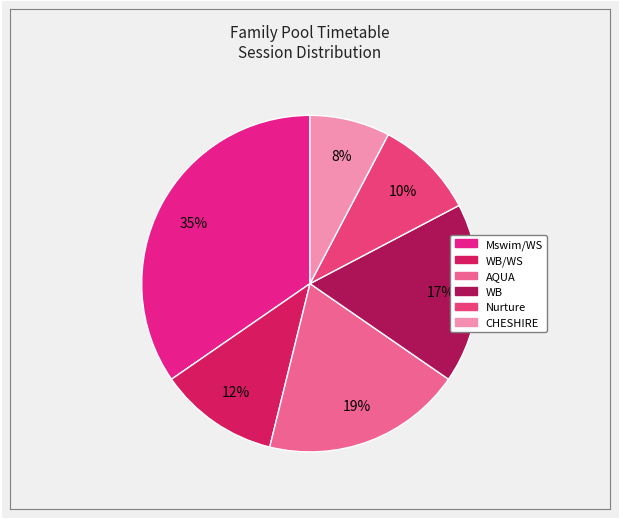

Count the number of slices in the pie.

6